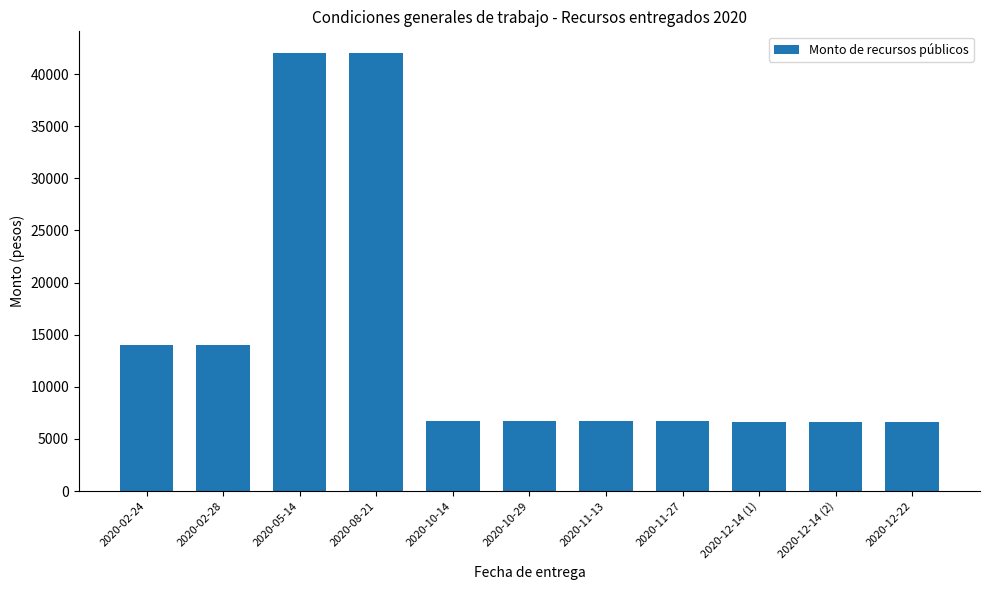

What is the greatest value displayed?

42000